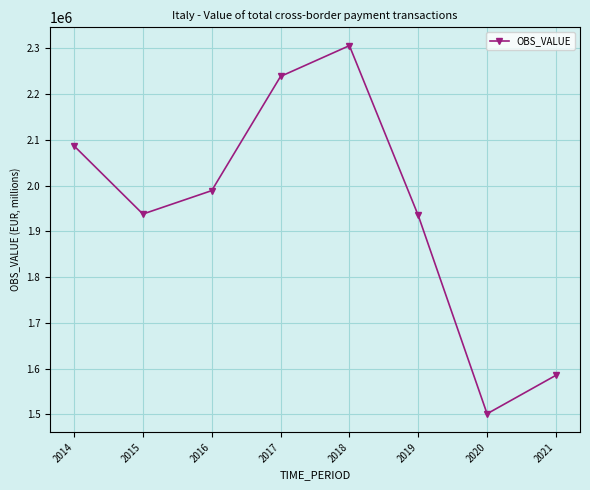

At which label does the data first exceed 1989202?

2014